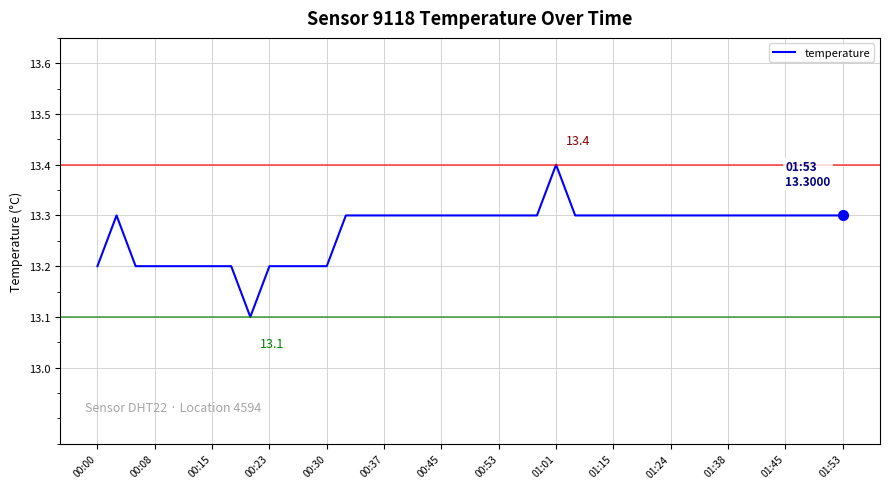

How many values are between 13 and 14?

40